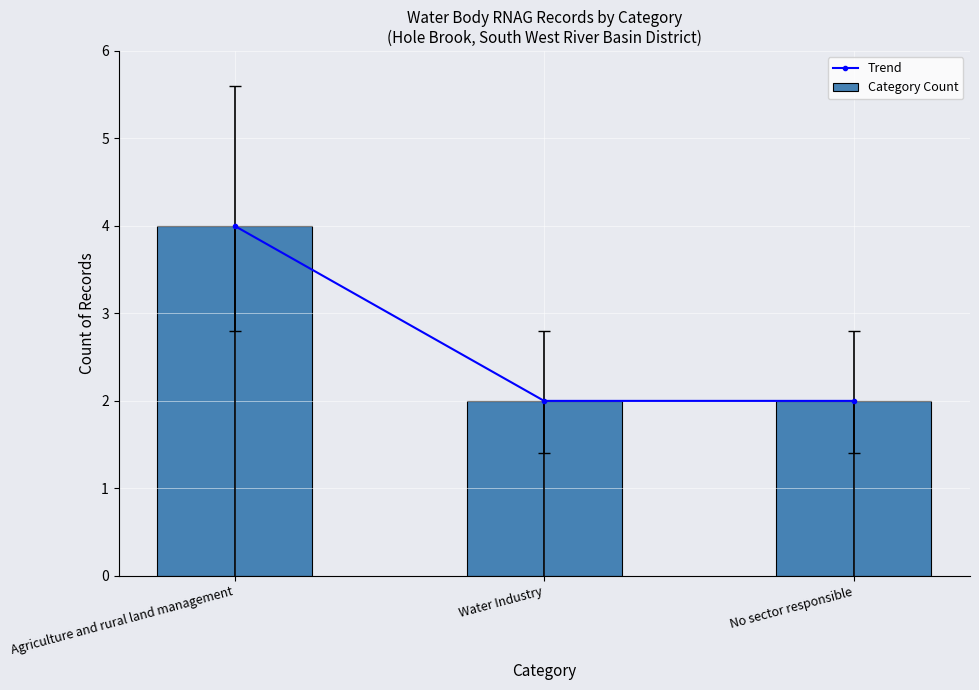

How many groups of bars are there?

3